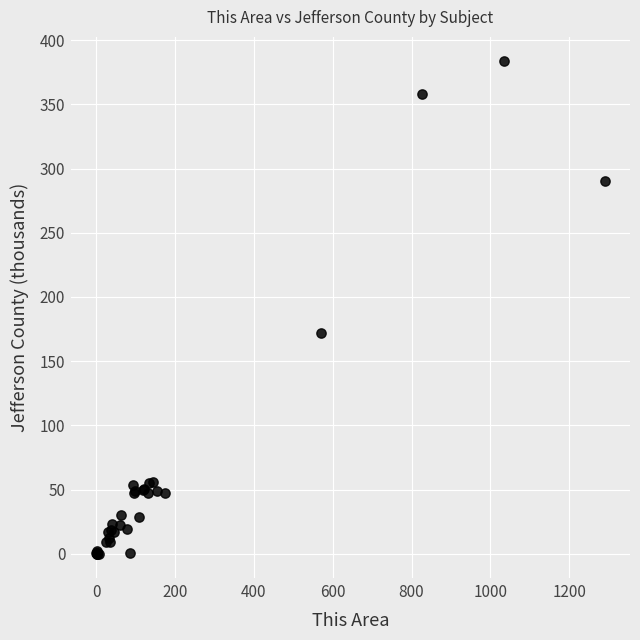

What Y value in the scatter plot is closest to 191?

171.8